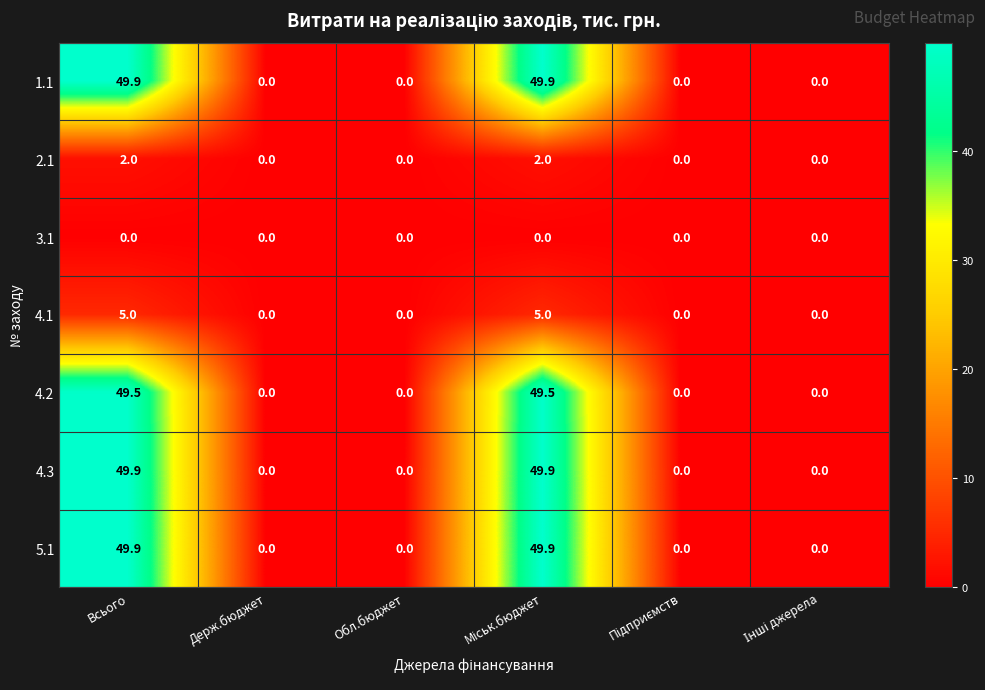

The value of 3.1 at Обл.бюджет is 0.0. True or false?

True